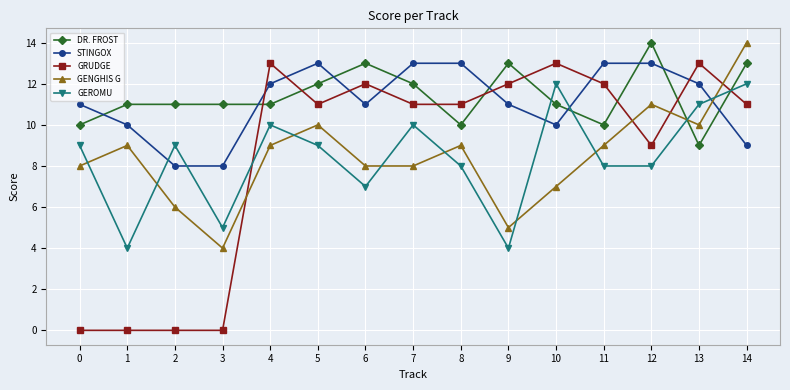

What is the minimum value for GEROMU?

4